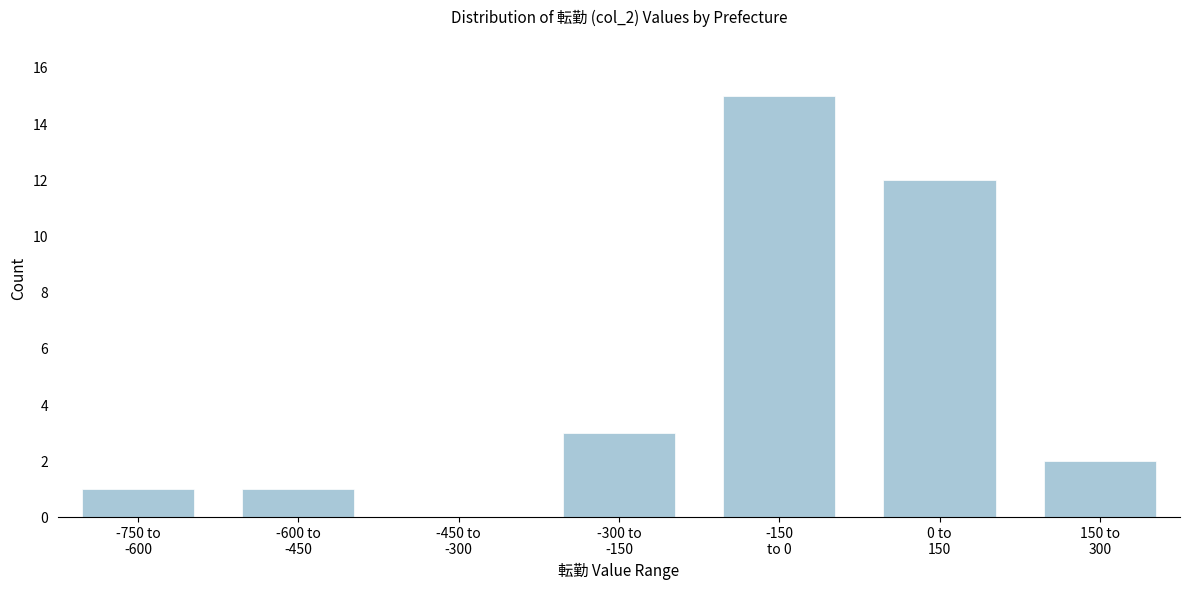

What is the maximum value shown in the chart?

15